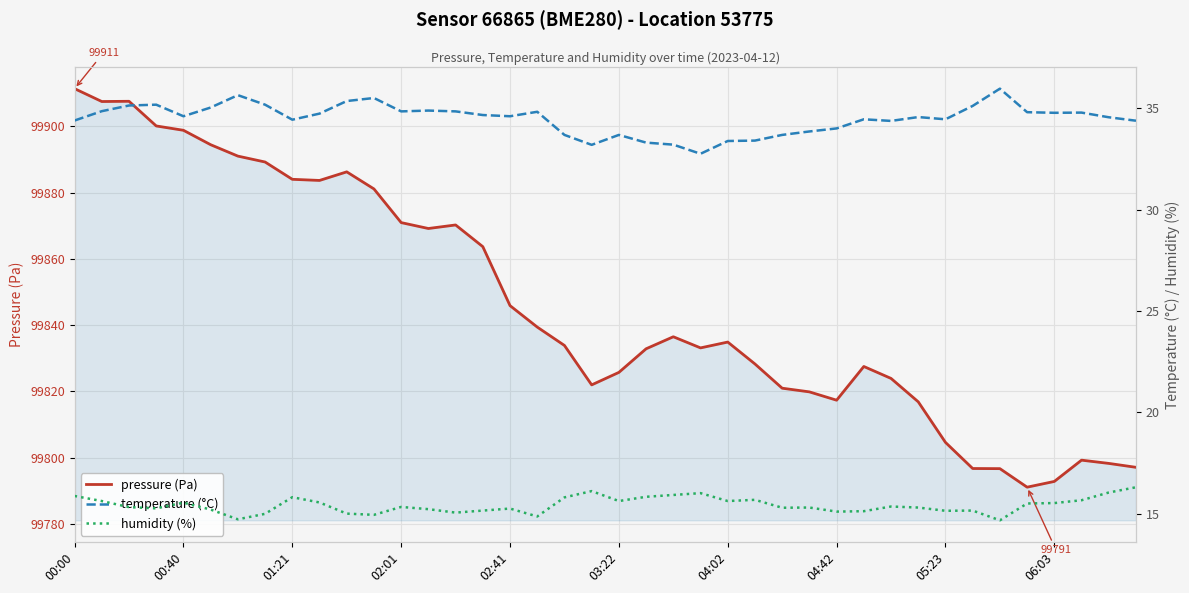

What are all the series names shown in the legend?

pressure (Pa), temperature (°C), humidity (%)